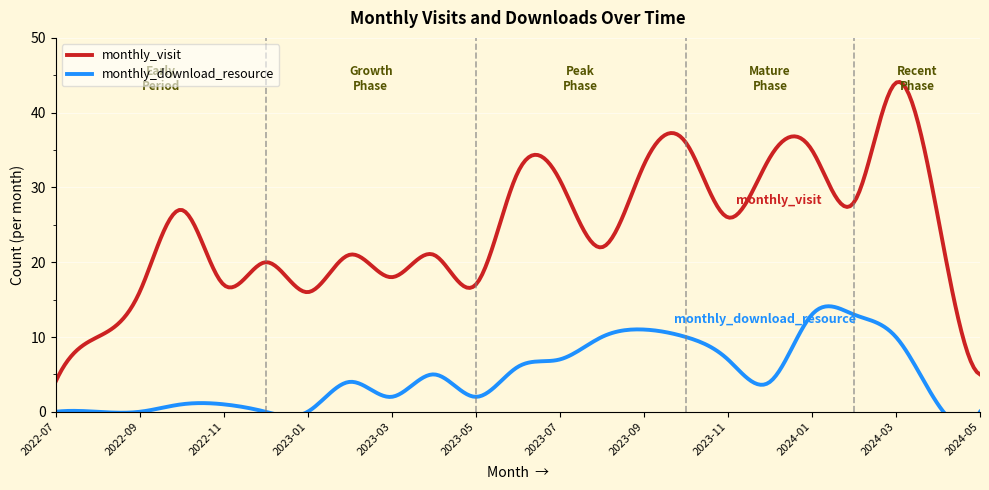

Reading left to right, list all the values displayed in this chart.

monthly_visit: 2022-07=4	2022-08=10	2022-09=16	2022-10=27	2022-11=17	2022-12=20	2023-01=16	2023-02=21	2023-03=18	2023-04=21	2023-05=17	2023-06=32	2023-07=31	2023-08=22	2023-09=33	2023-10=36	2023-11=26	2023-12=34	2024-01=35	2024-02=28	2024-03=44	2024-04=26	2024-05=5
monthly_download_resource: 2022-07=0	2022-08=0	2022-09=0	2022-10=1	2022-11=1	2022-12=0	2023-01=0	2023-02=4	2023-03=2	2023-04=5	2023-05=2	2023-06=6	2023-07=7	2023-08=10	2023-09=11	2023-10=10	2023-11=7	2023-12=4	2024-01=13	2024-02=13	2024-03=10	2024-04=1	2024-05=0